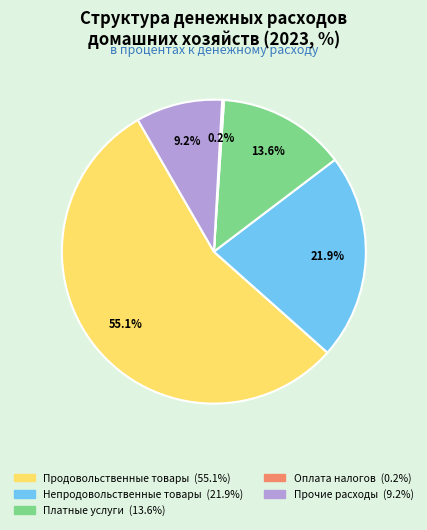

What is the total percentage of Прочие расходы and Платные услуги?

22.8%